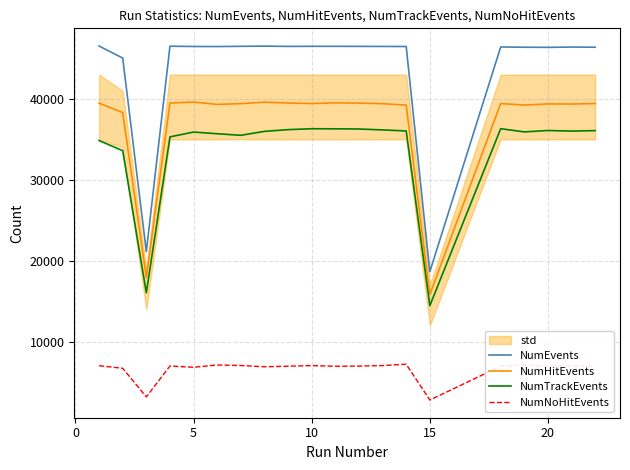

How many interior local valleys does the NumEvents series have?

5